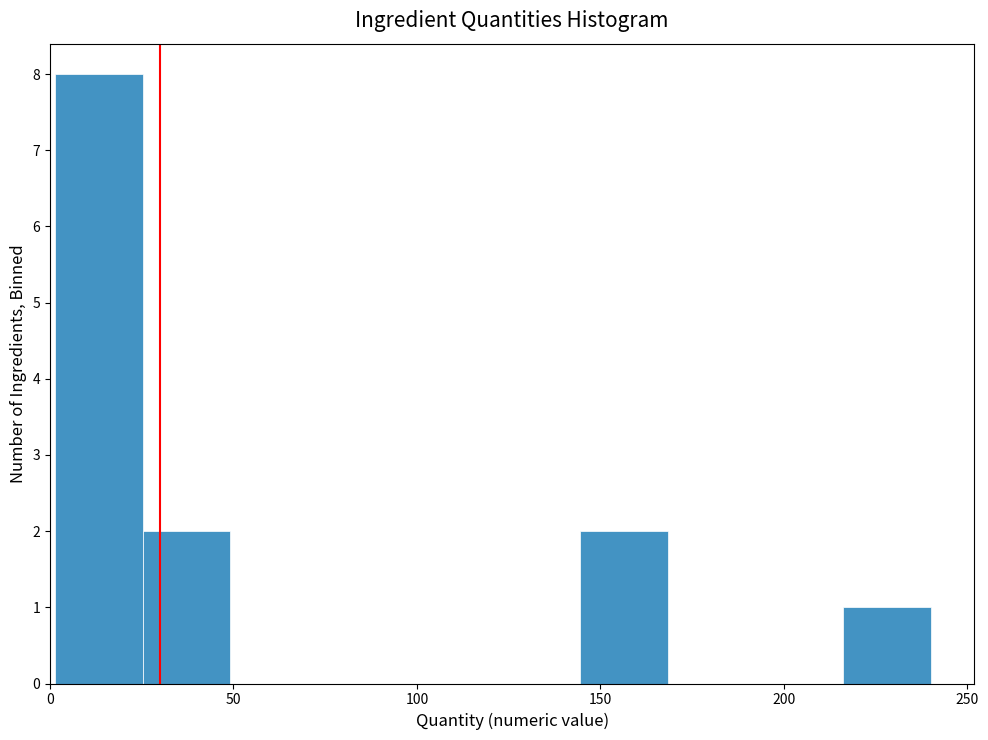

Reading left to right, list every bar in this chart as the range it spans on the x-axis followed by its height. Neither the bar edges nor the heights are printed on the chart, so give them approximately, as read against the axes.

0 to 25: 8
25 to 50: 2
50 to 75: 0
75 to 95: 0
95 to 120: 0
120 to 145: 0
145 to 170: 2
170 to 190: 0
190 to 215: 0
215 to 240: 1